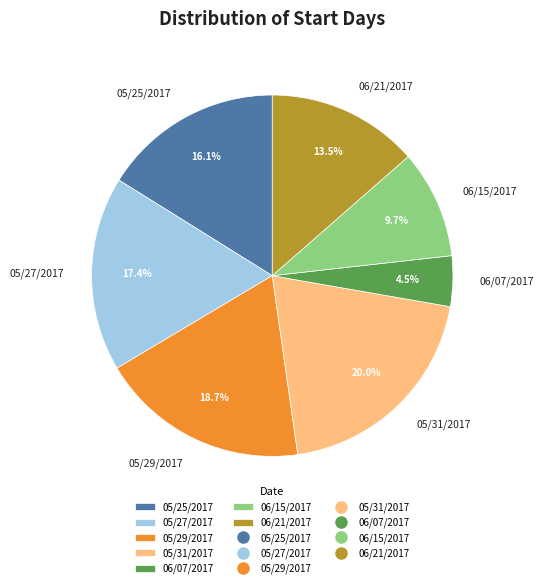

To the nearest percent, what is the average slice percentage?

14%